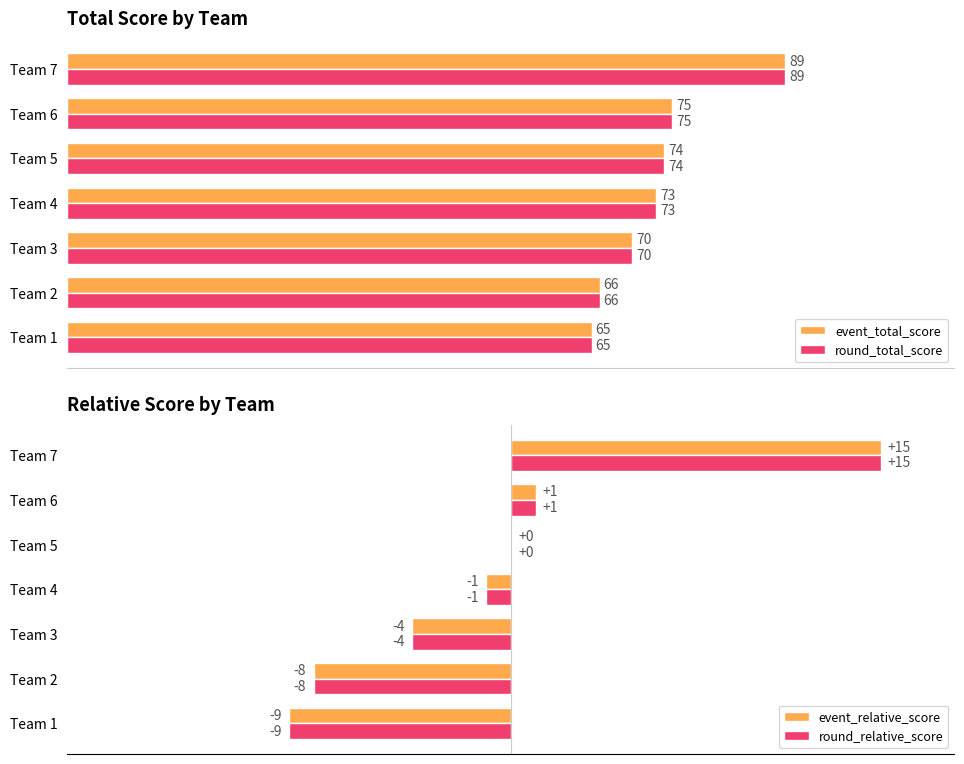

What is the difference between the second highest and minimum values in the round_total_score series?

10.0